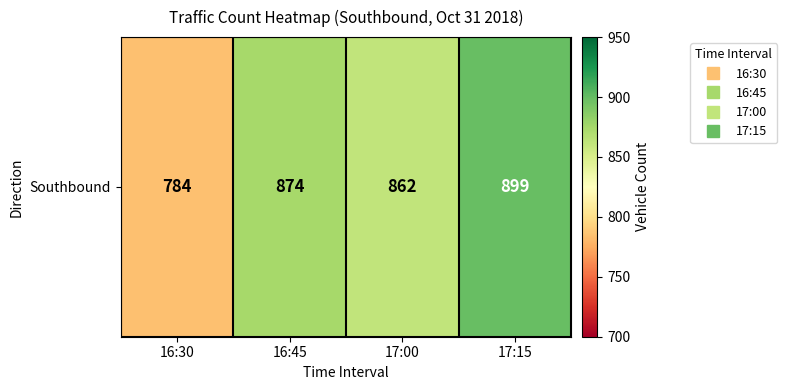

List the labels in order of value, largest first.

17:15, 16:45, 17:00, 16:30